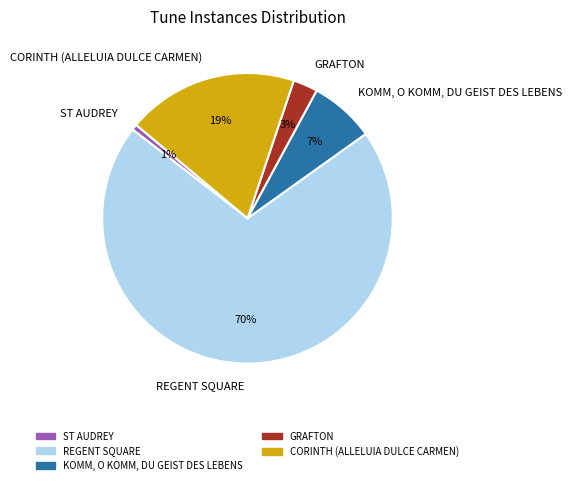

Which category has the biggest portion of the pie?

REGENT SQUARE